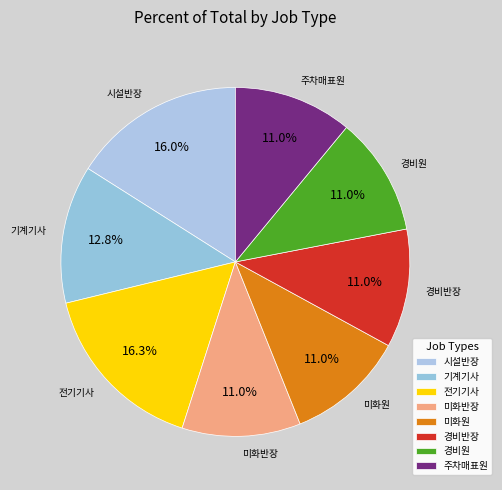

To the nearest percent, what percentage of the pie is 전기기사?

16%